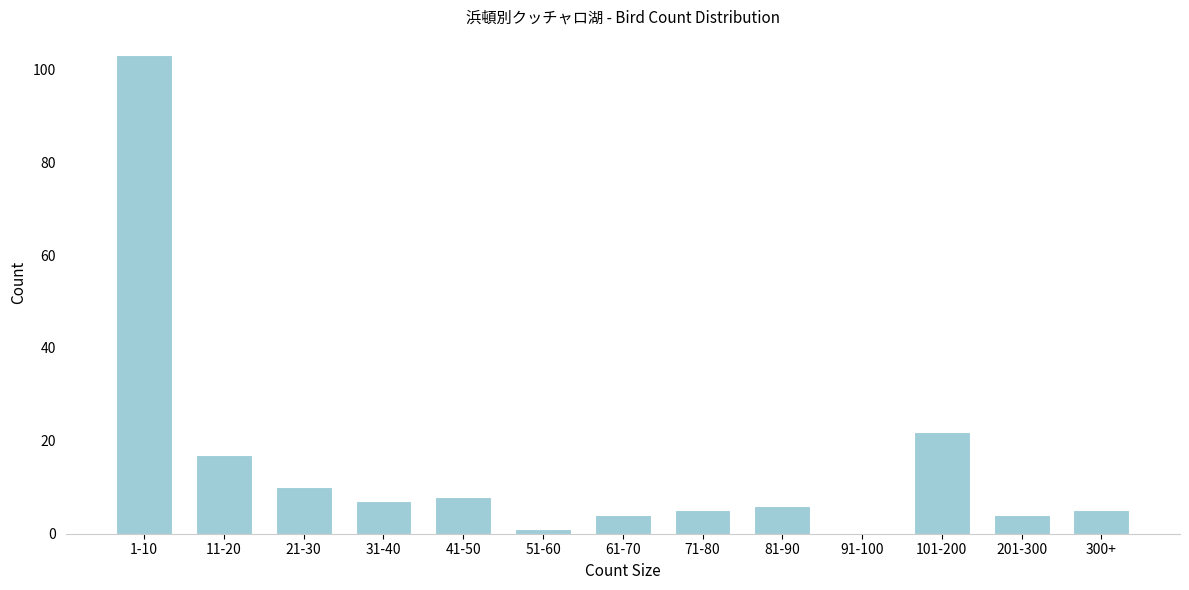

Reading right to left, transcribe all the data shown in this chart.

300+=5	201-300=4	101-200=22	91-100=0	81-90=6	71-80=5	61-70=4	51-60=1	41-50=8	31-40=7	21-30=10	11-20=17	1-10=103